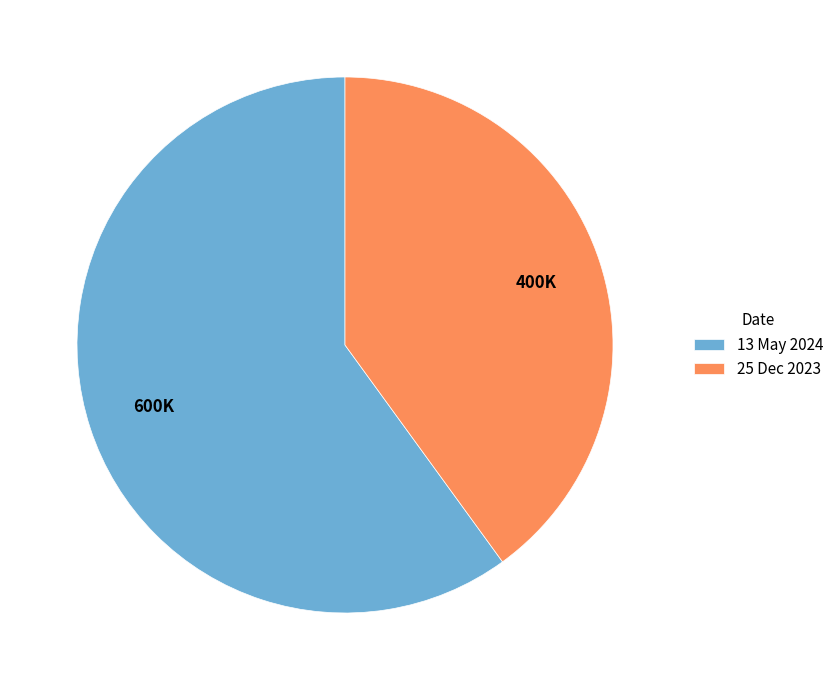

How many segments does this pie chart have?

2